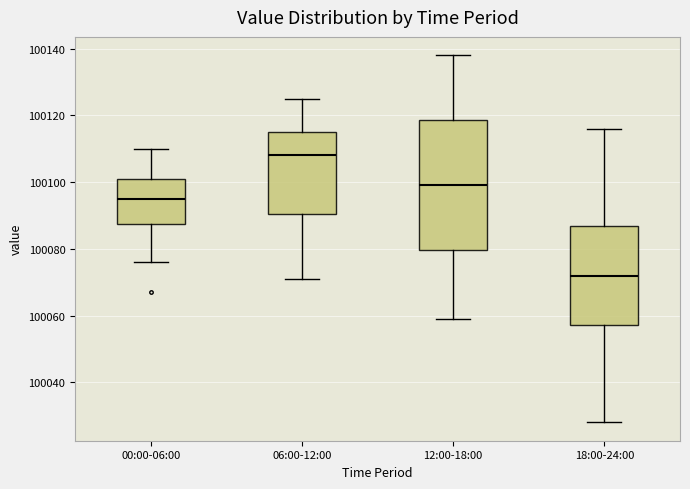

Reading left to right, transcribe this box plot: for each box, give where its median line is, the range the box spans, and where its two whiskers end, as read against the y-axis. The values are not printed on the chart, so give them approximately, as read against the axis.

00:00-06:00: median 100096, box 100088 to 100102, whiskers 100076 to 100110
06:00-12:00: median 100108, box 100090 to 100116, whiskers 100072 to 100126
12:00-18:00: median 100100, box 100080 to 100118, whiskers 100060 to 100138
18:00-24:00: median 100072, box 100058 to 100086, whiskers 100028 to 100116